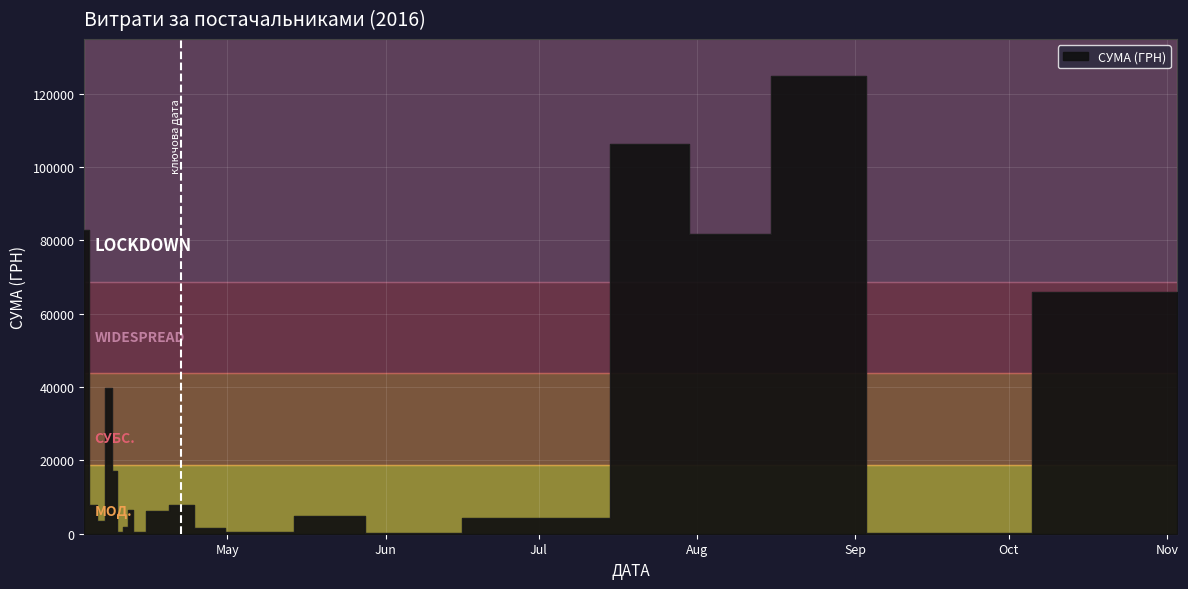

Is it true that the value at 08.04.2016 is 805.0?

True